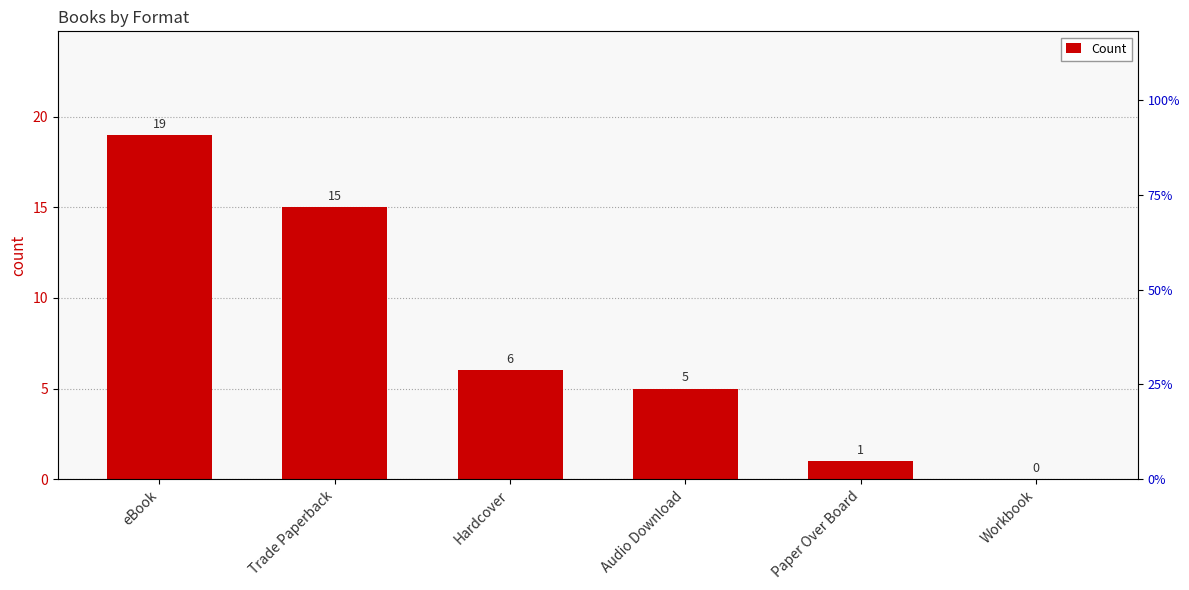

Where does the data first go above 6?

eBook